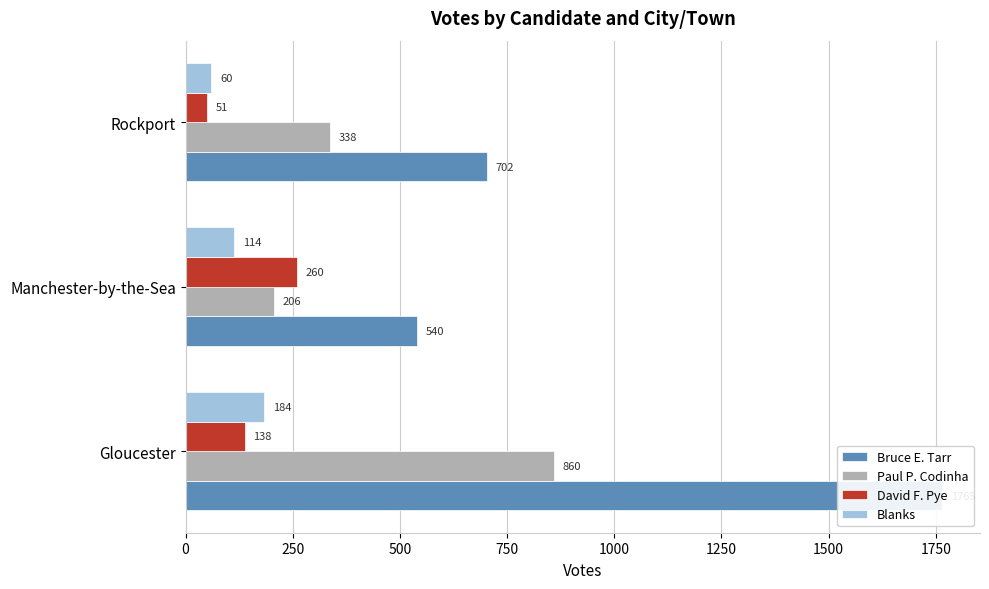

Is the value of Bruce E. Tarr at Rockport greater than the value of David F. Pye at Gloucester?

Yes